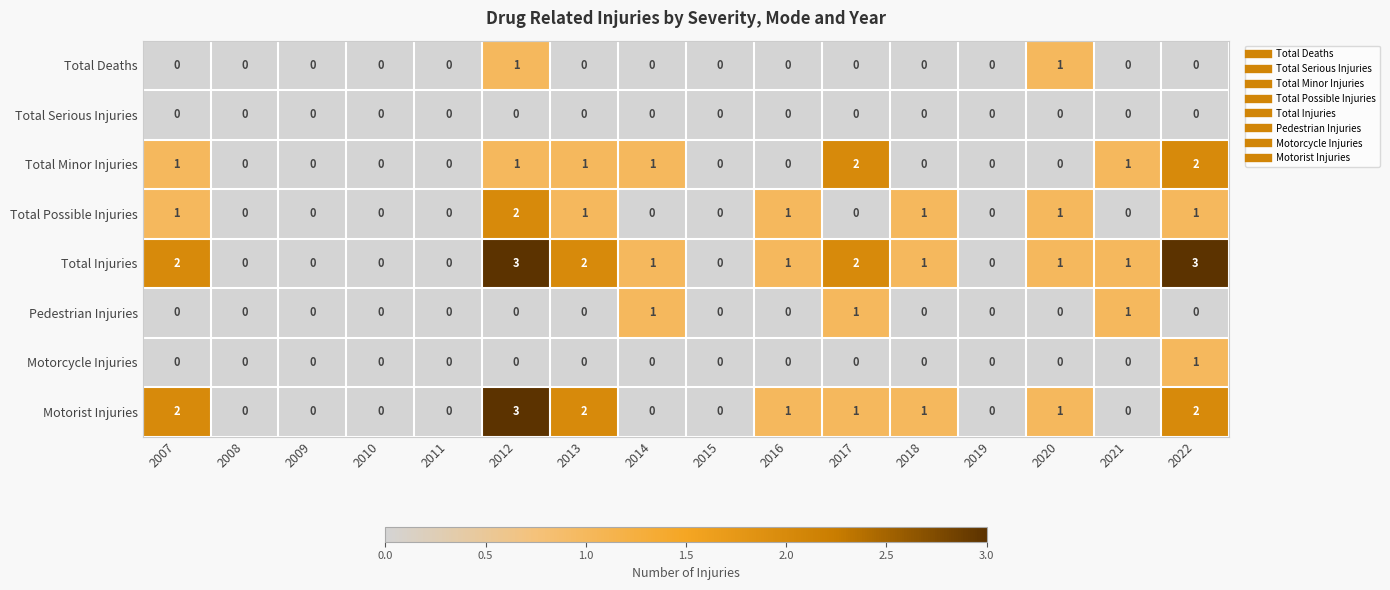

The value of Total Possible Injuries at 2019 is 0. True or false?

True